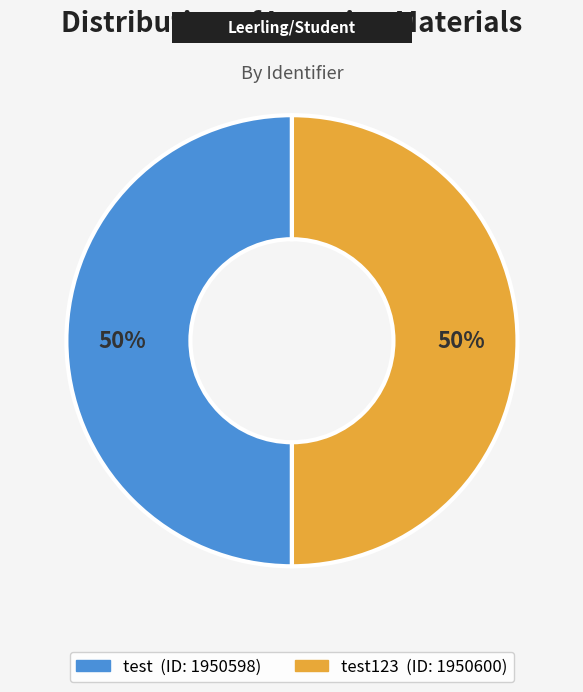

To the nearest percent, what is the average slice percentage?

50%